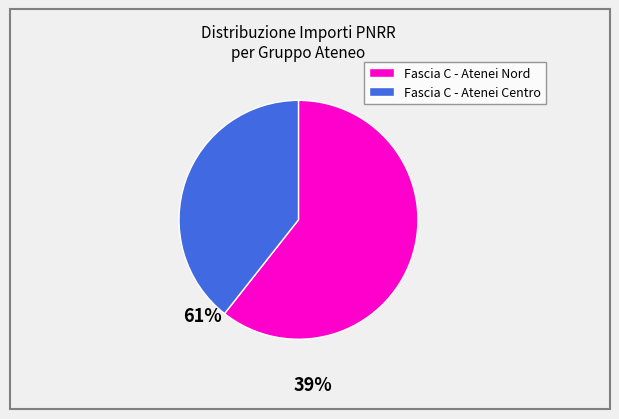

Does any single category account for the majority?

Yes